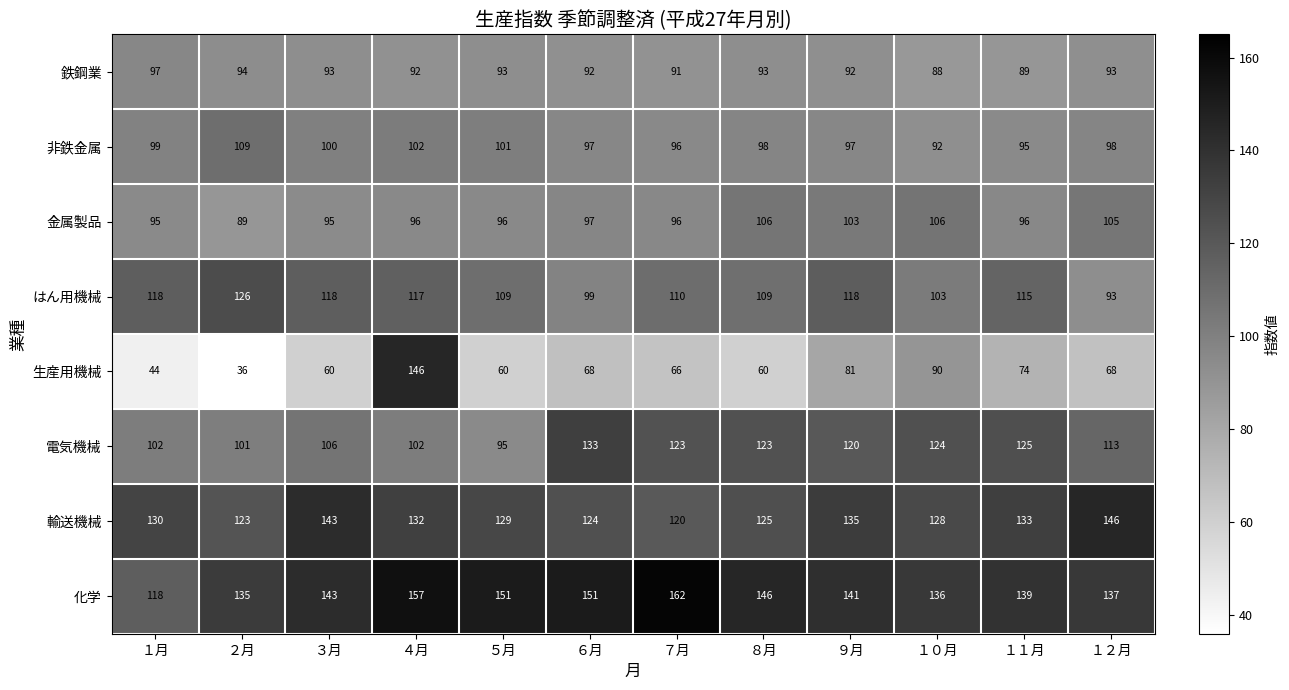

What is the spread (max minus min) of values at ８月?

86